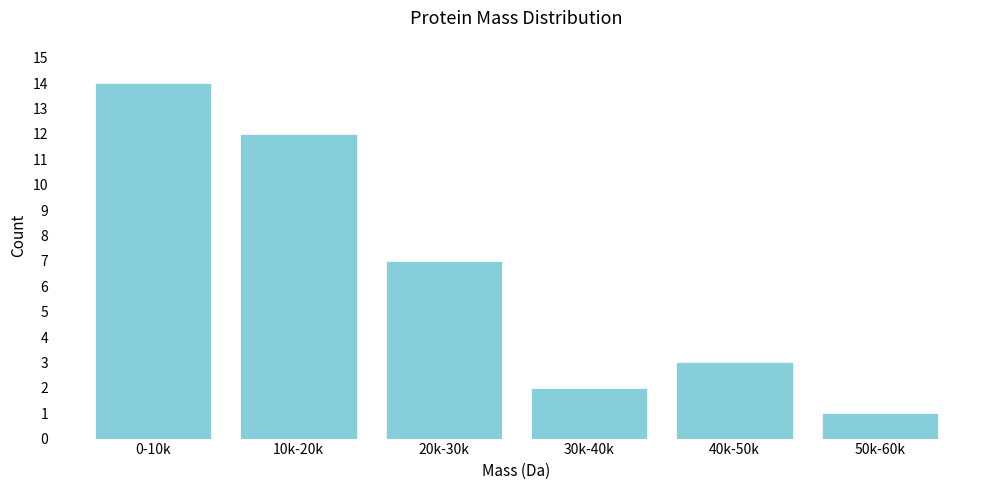

Reading left to right, transcribe all the data shown in this chart.

14	12	7	2	3	1